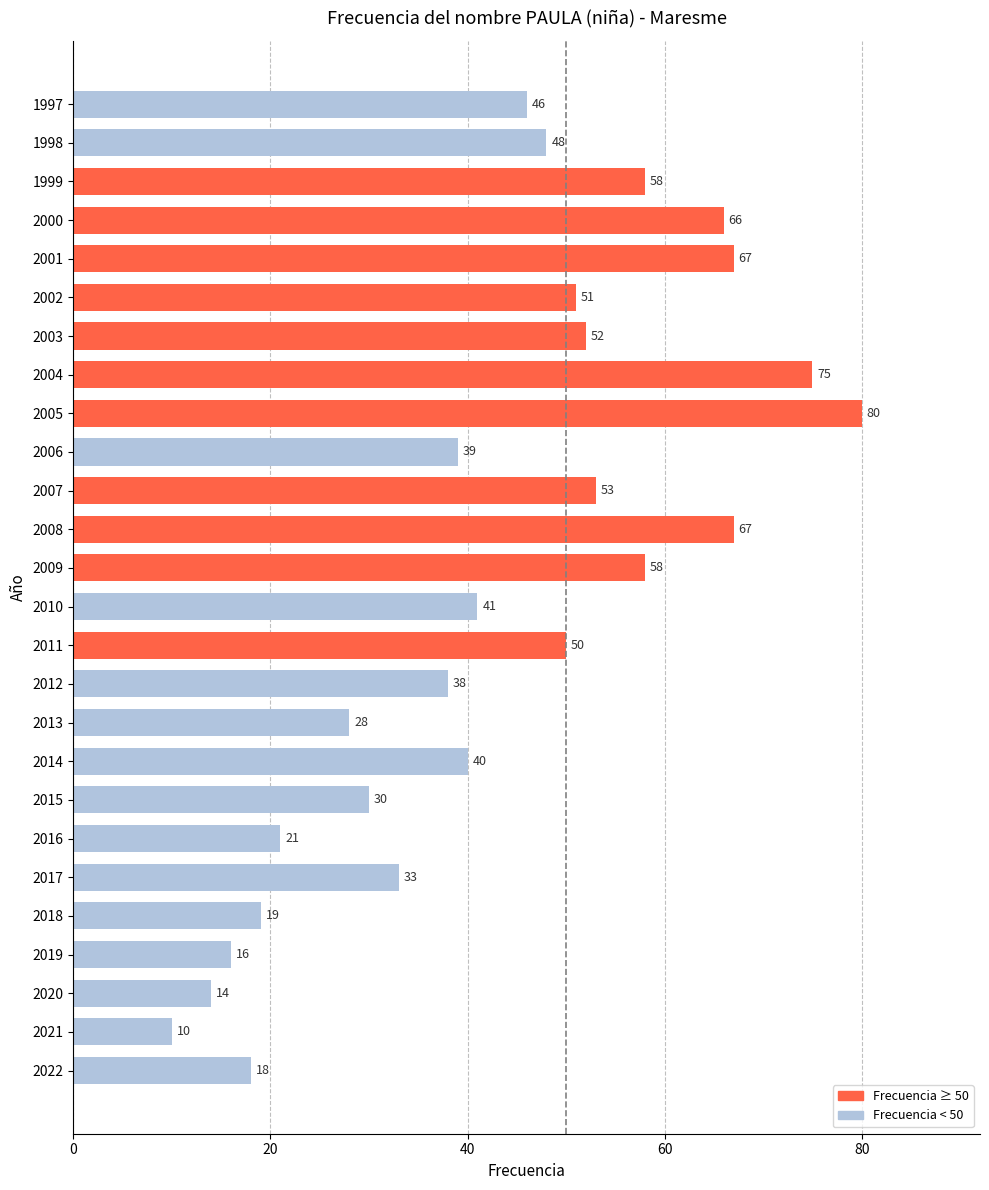

What is the minimum value shown in the chart?

10